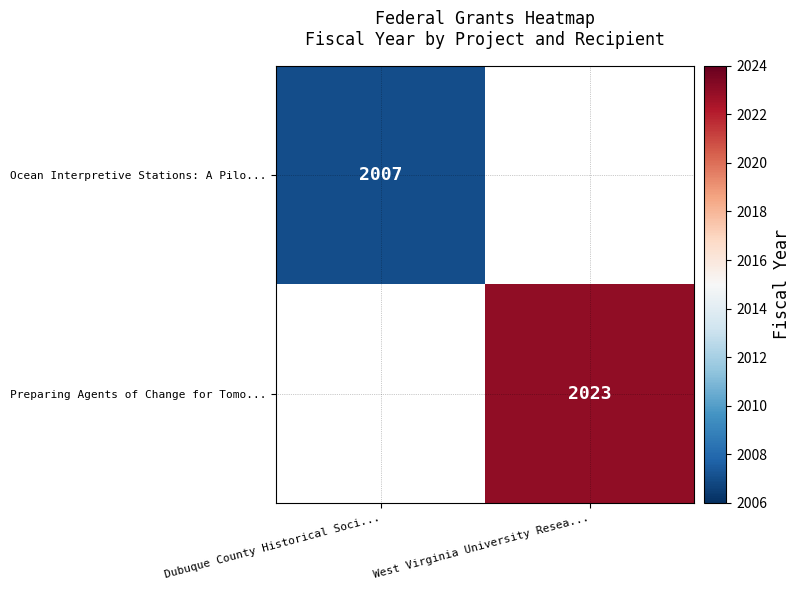

What is the greatest value displayed?

2023.0